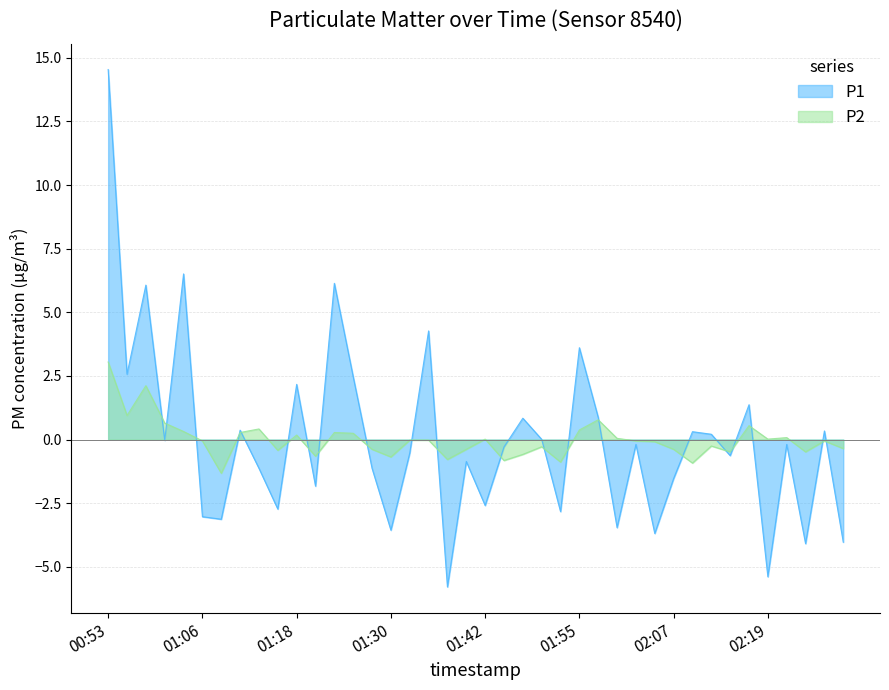

Which series has the largest total across all categories?

P1